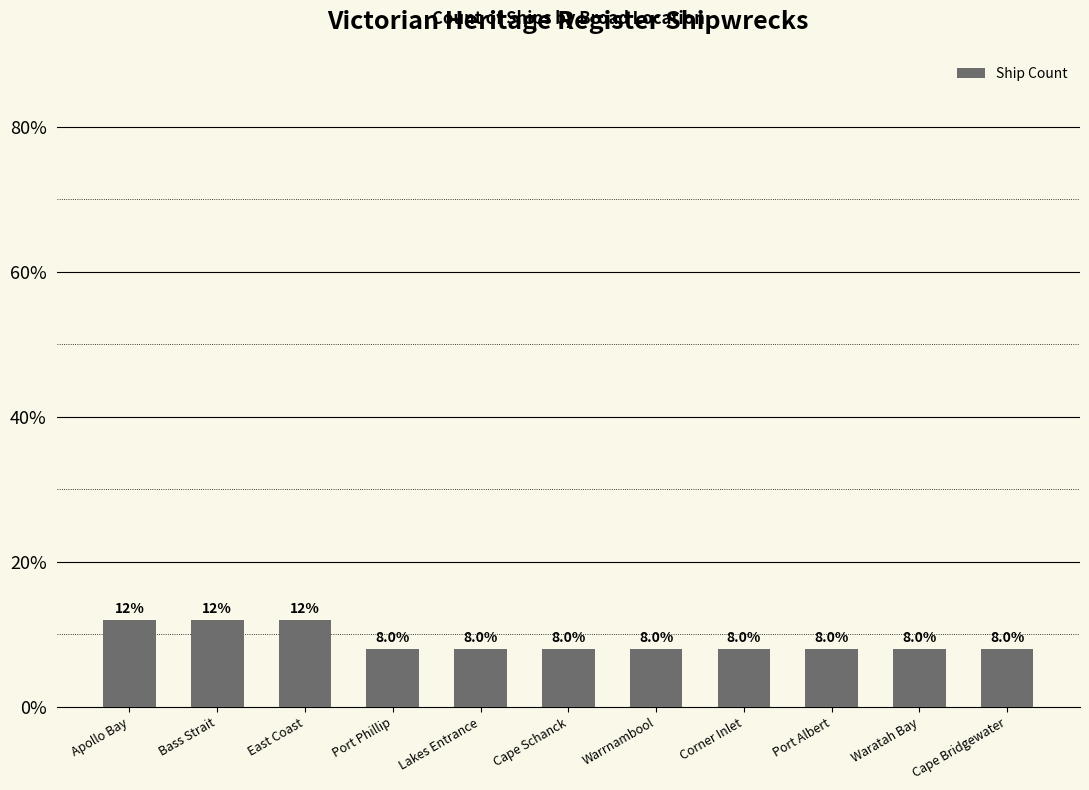

How many bars are there in total?

11